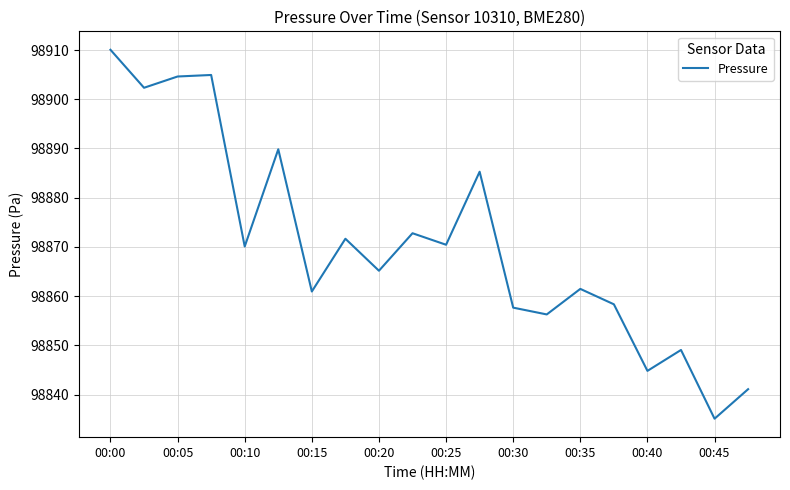

What is the average value?

98870.6